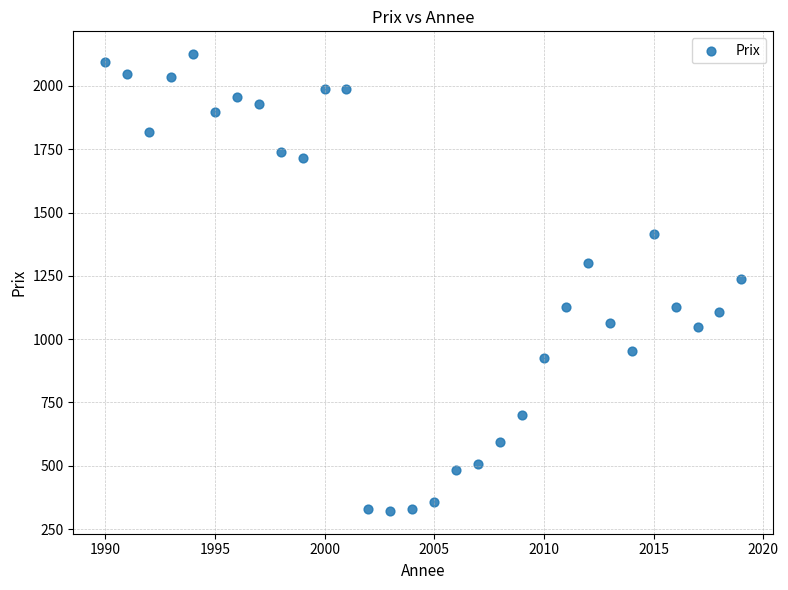

What is the range of Y values (max minus min)?

1803.2